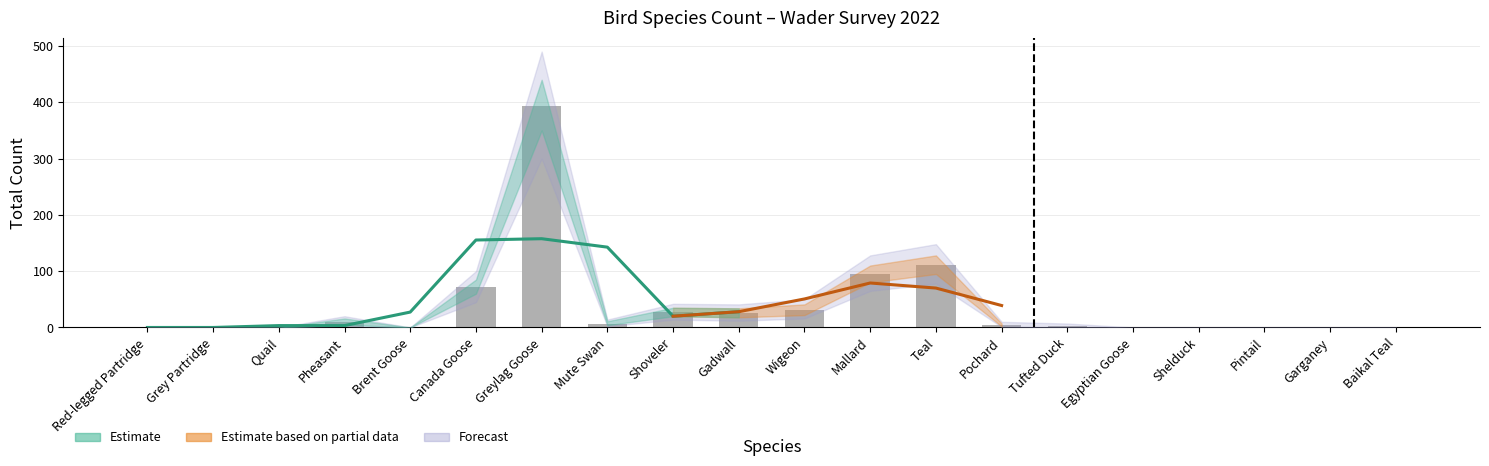

What is the sum of all values?

779